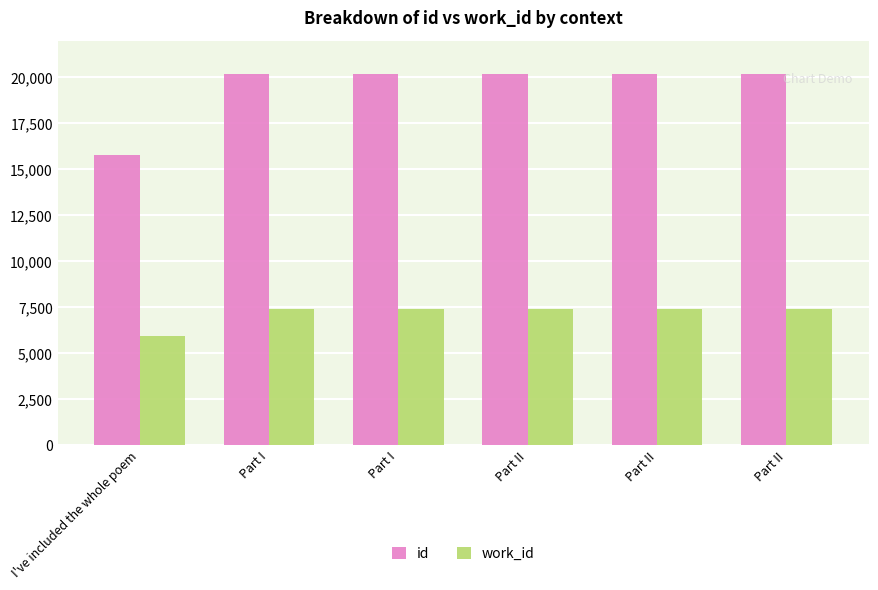

Reading left to right, what are all the values shown in this chart?

id: 15804	20185	20186	20191	20192	20196
work_id: 5953	7391	7391	7391	7391	7391